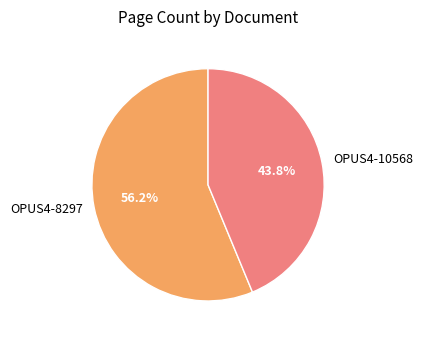

How many slices are in this pie chart?

2